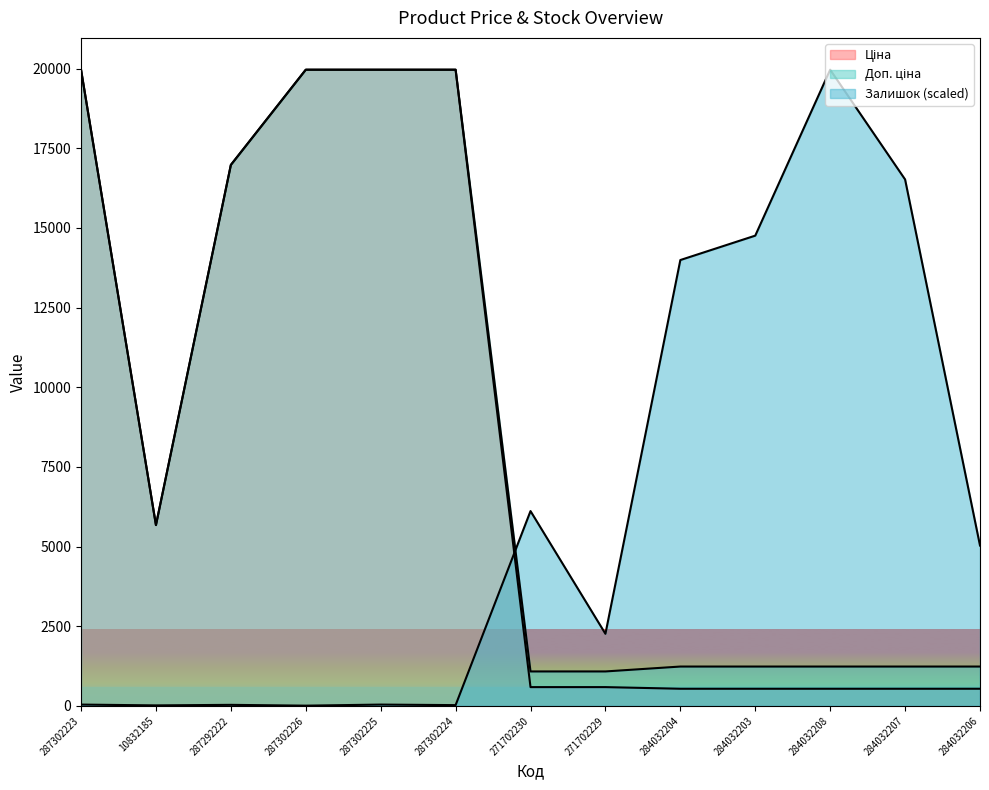

True or false: Залишок has more than 1 interior local peaks.

True